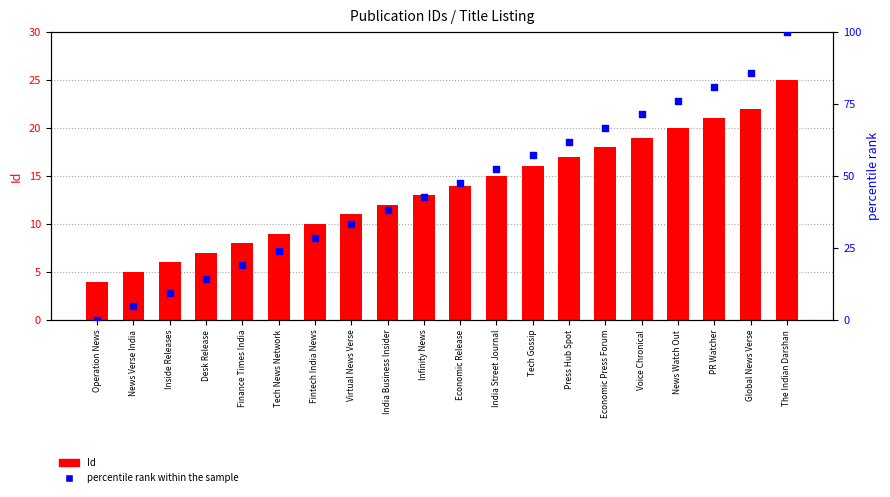

Which series has the widest spread of Y values?

percentile rank within the sample